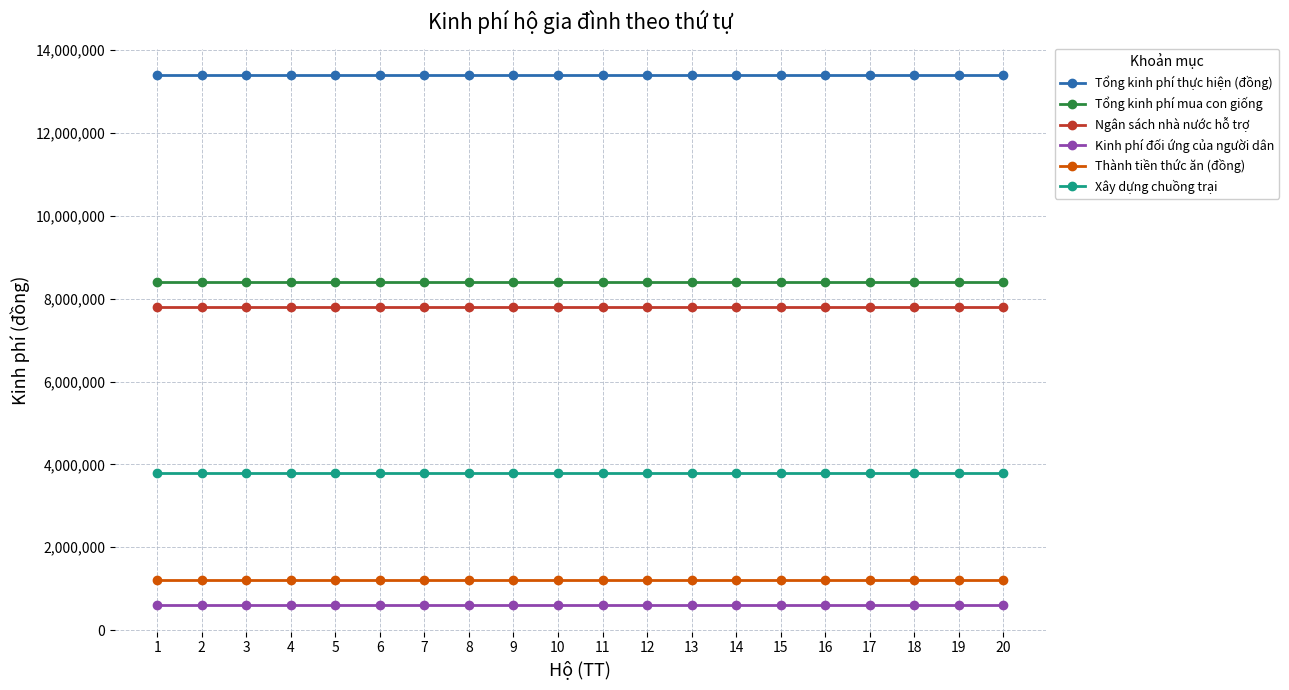

What is the difference between the highest and lowest values at 14?

12800000